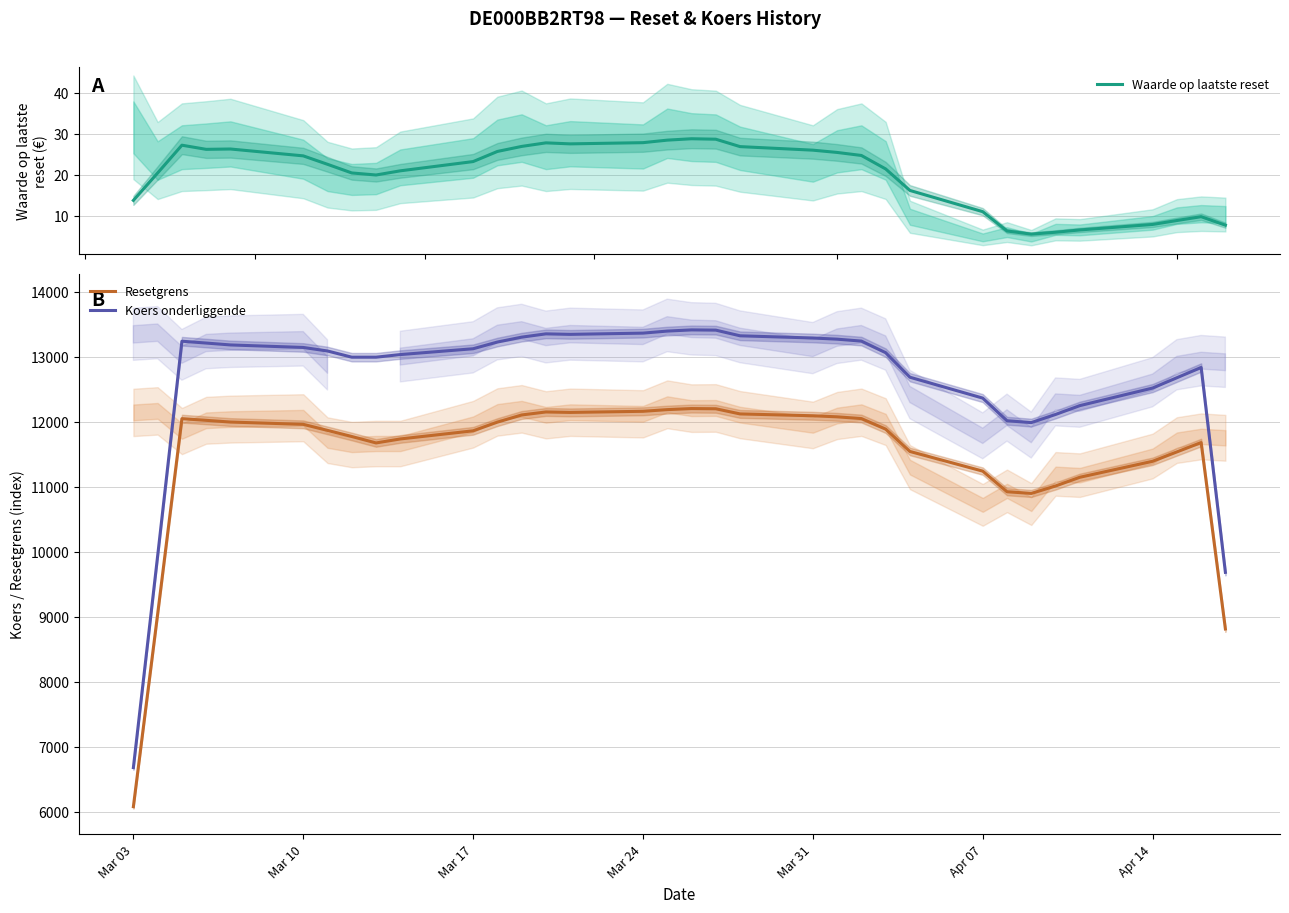

What is the minimum value for Resetgrens?

6078.9